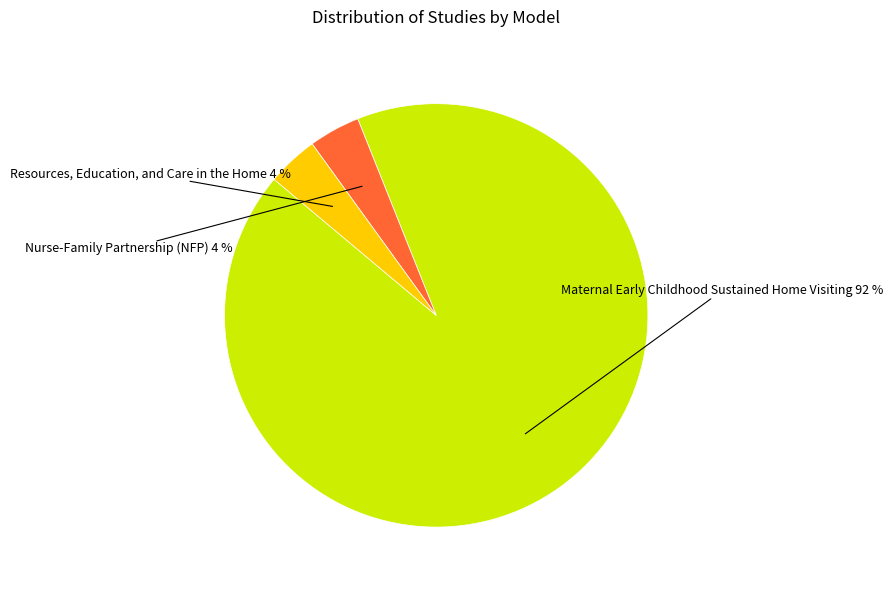

How many slices are in this pie chart?

3